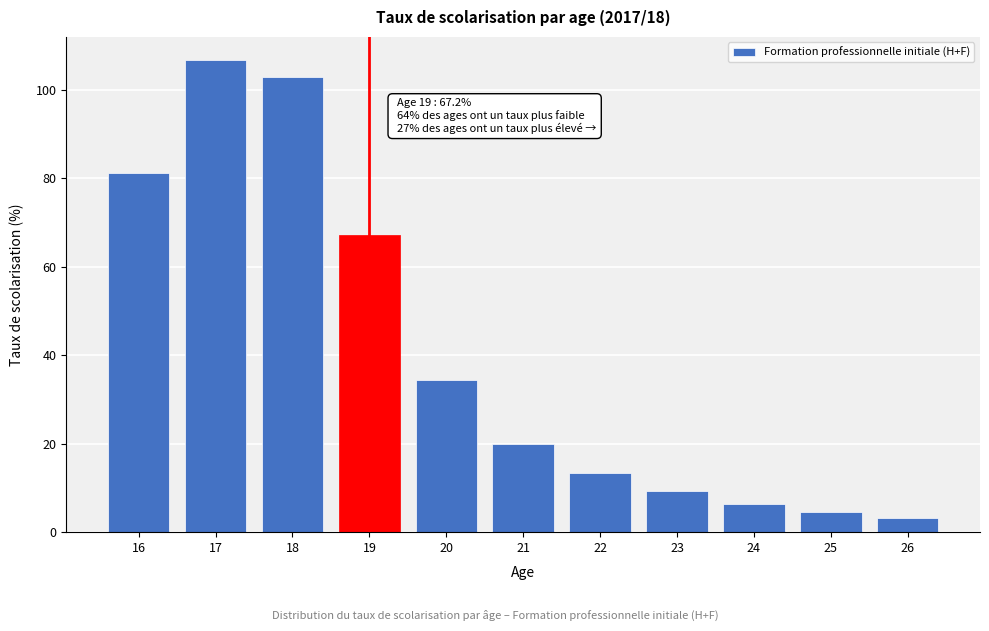

Reading right to left, extract all data points from this chart.

3.3	4.6	6.3	9.2	13.2	19.9	34.5	67.2	102.9	106.6	81.2